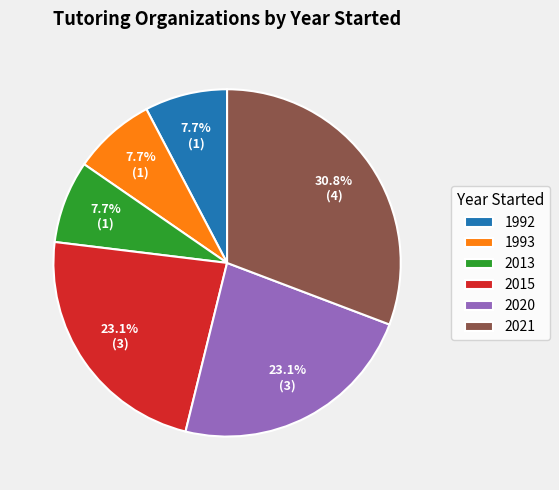

How many slices are in this pie chart?

6